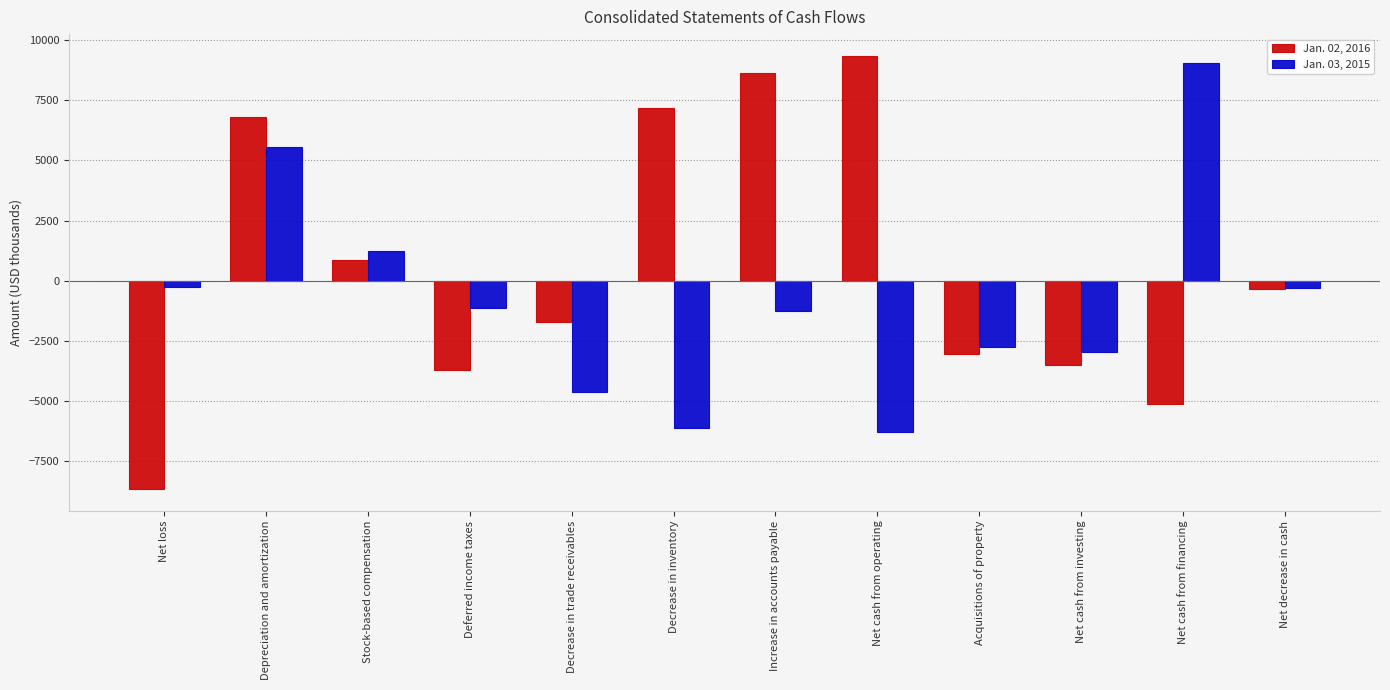

What position from the right is Net cash from financing?

2